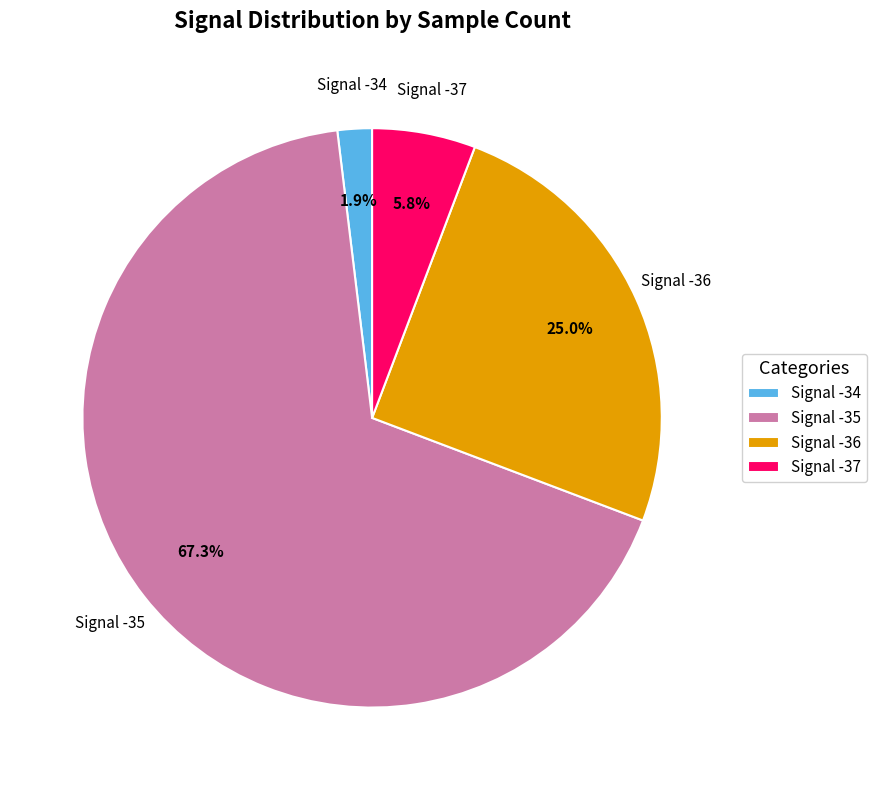

Is the sum of Signal -36 and Signal -34 greater than half?

No